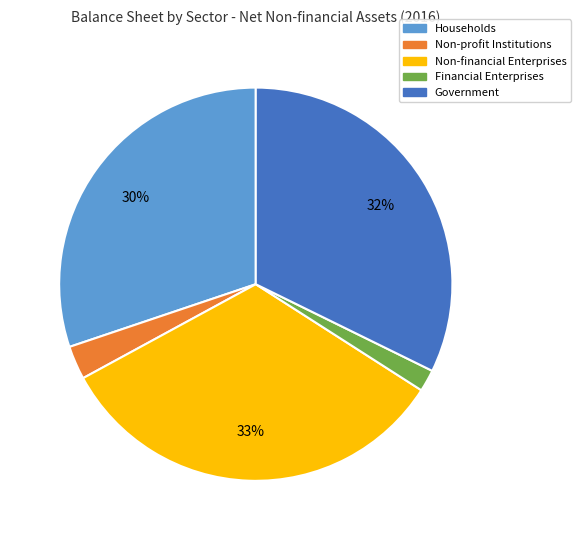

Is the sum of Households and Non-profit Institutions greater than half?

No